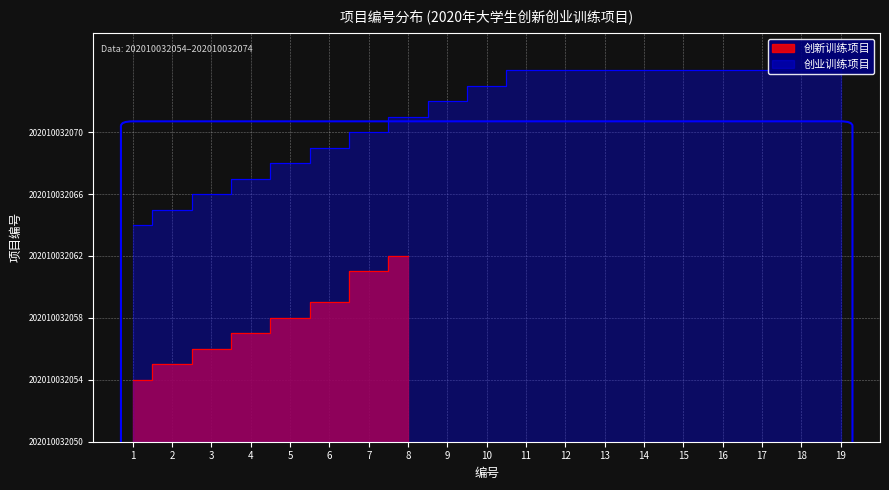

List the labels in order of value, largest first.

8, 7, 6, 5, 4, 3, 2, 1